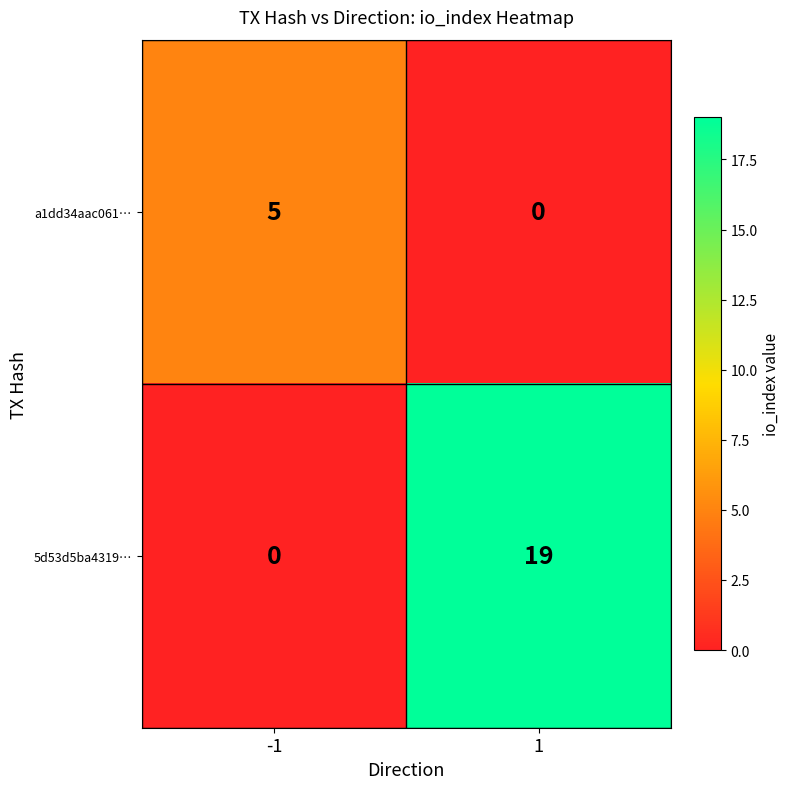

Between -1 and 1, which series saw the biggest shift?

5d53d5ba4319…